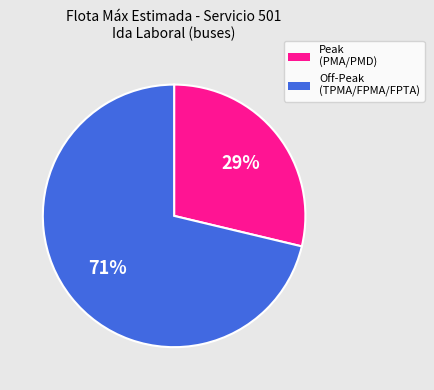

Does any single category account for the majority?

Yes